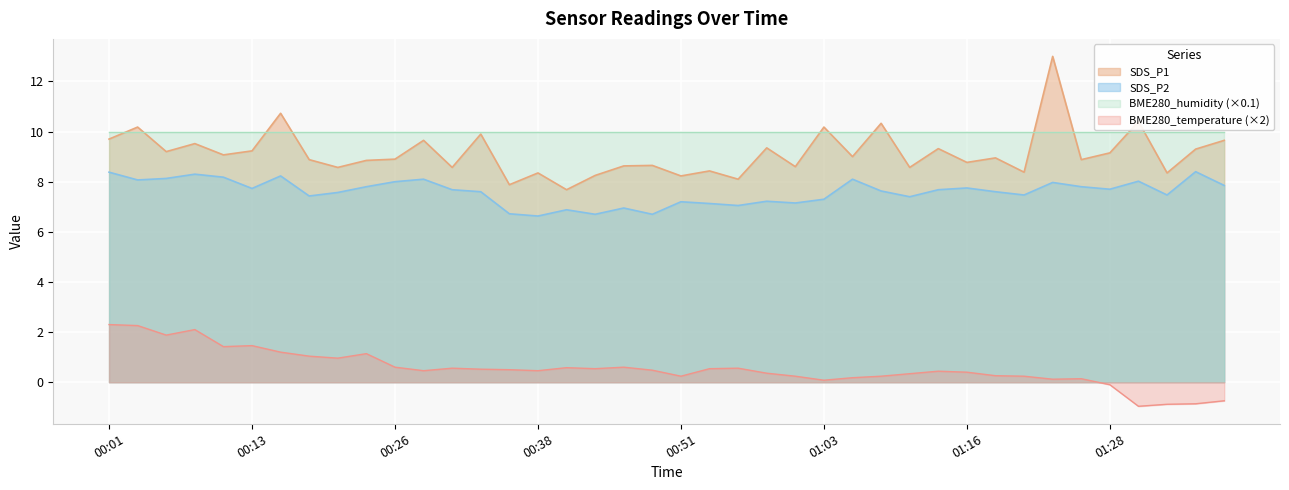

Which series has the widest spread of values?

SDS_P1